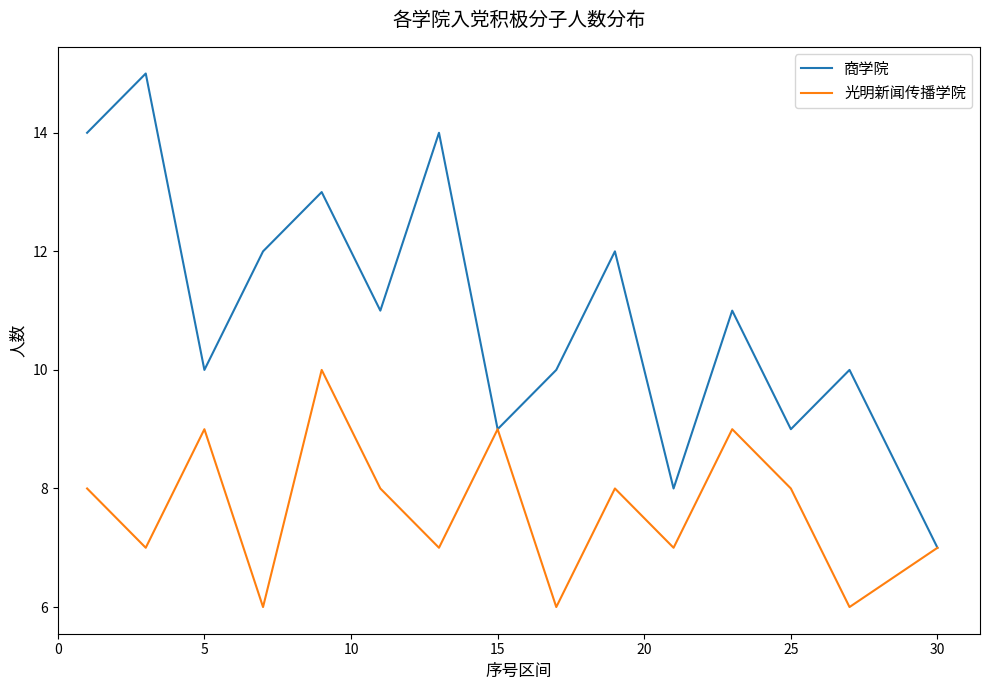

Which series has the largest range (max minus min)?

商学院